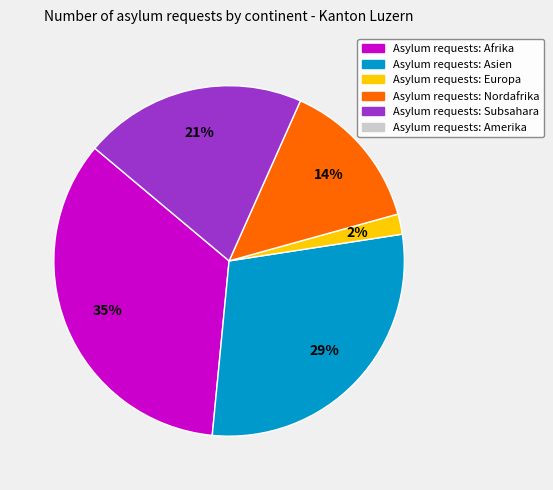

Is there any slice that represents more than half of the pie?

No